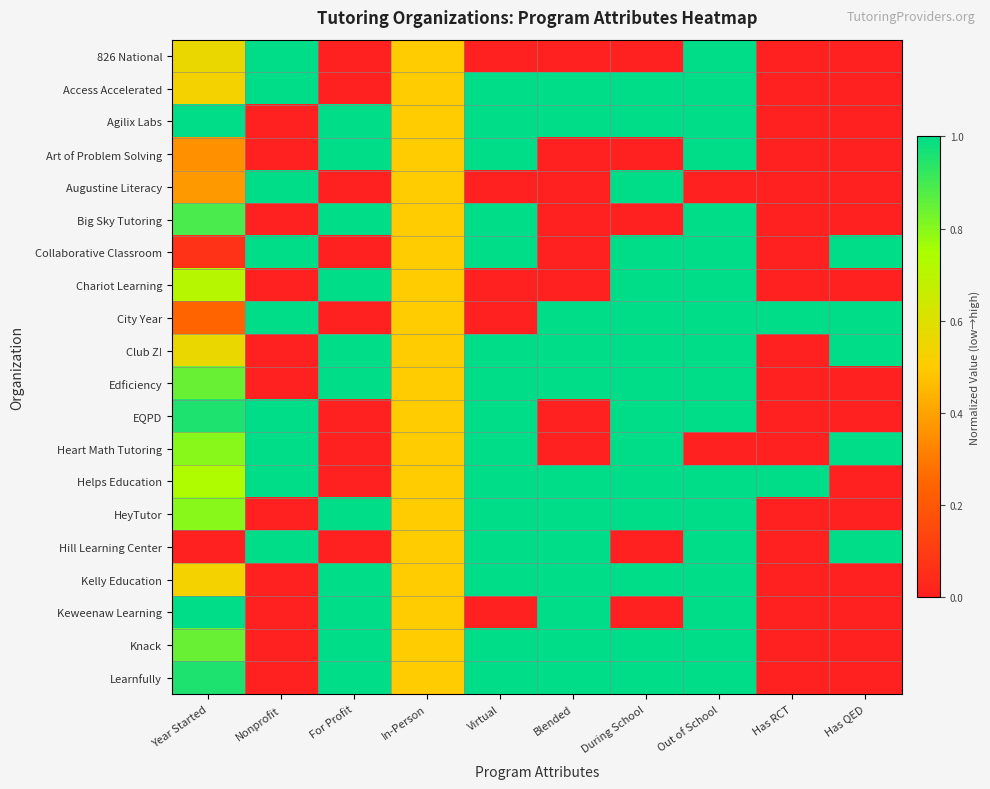

At how many categories does at least one series exceed 0?

10